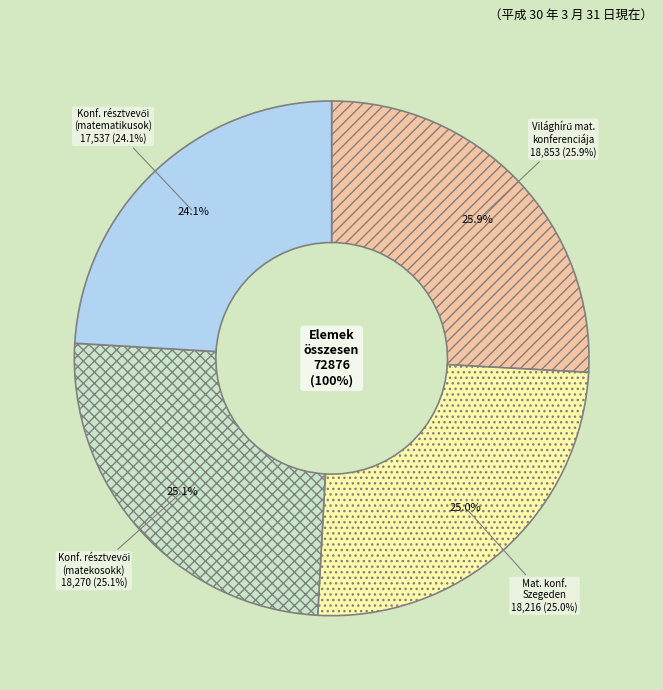

Rank the categories by value from lowest to highest.

Matematikus konferencia résztvevői (sztegy-matematikusok), Matematikus konferencia Szegeden, Matematikus konferencia résztvevői (sztegy-matekosokk), Világhírű matematikusok konferenciája